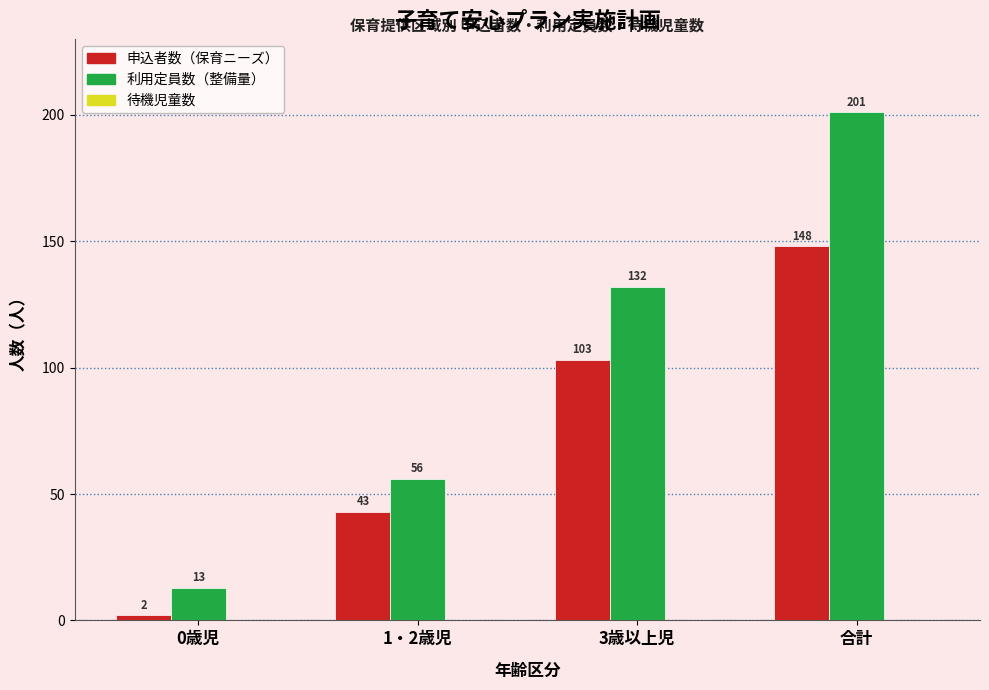

List the series in order of their overall mean, lowest first.

申込者数（保育ニーズ）, 利用定員数（整備量）